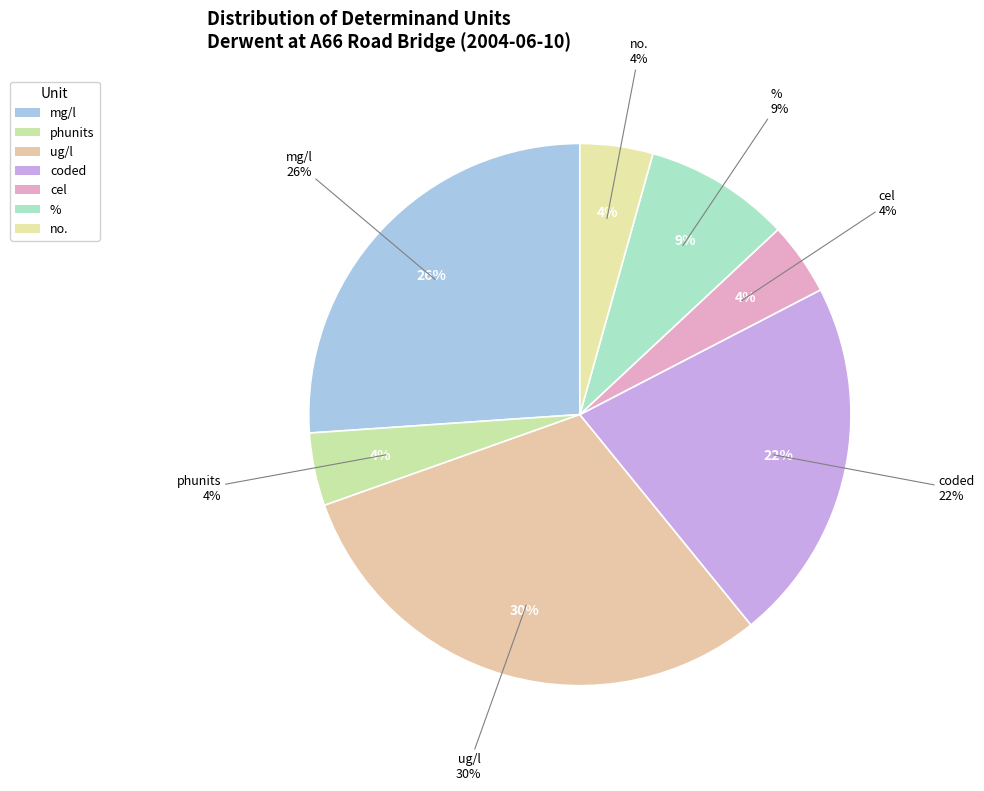

How many segments does this pie chart have?

7